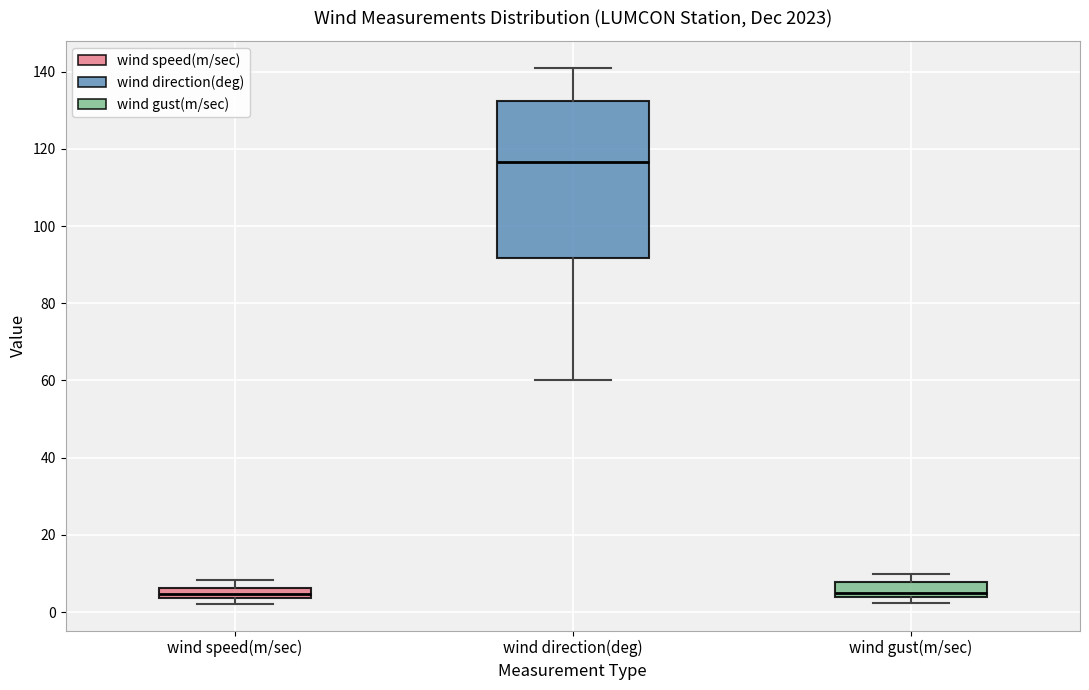

Where is the lower edge of the box for wind direction(deg) on the y-axis? The values are not printed on the chart, so give them approximately, as read against the axis.

92